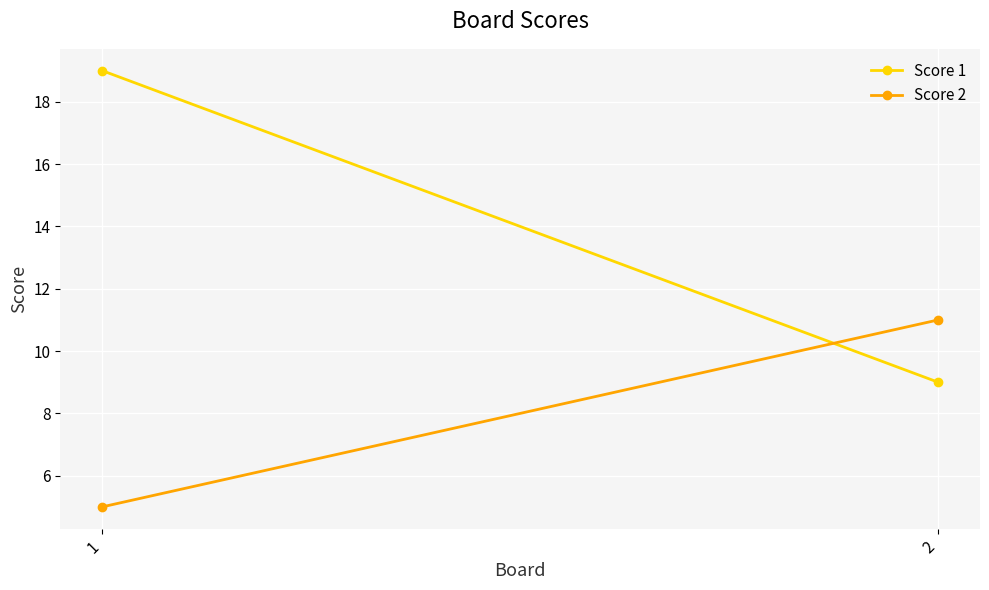

Which category has the lowest value in the Score 2 series?

1